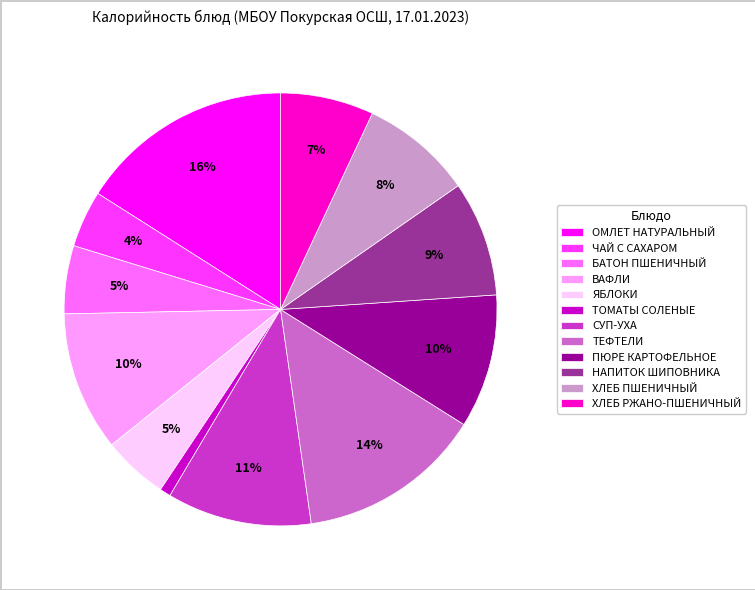

Is it true that ЧАЙ С САХАРОМ is 4% of the pie?

True